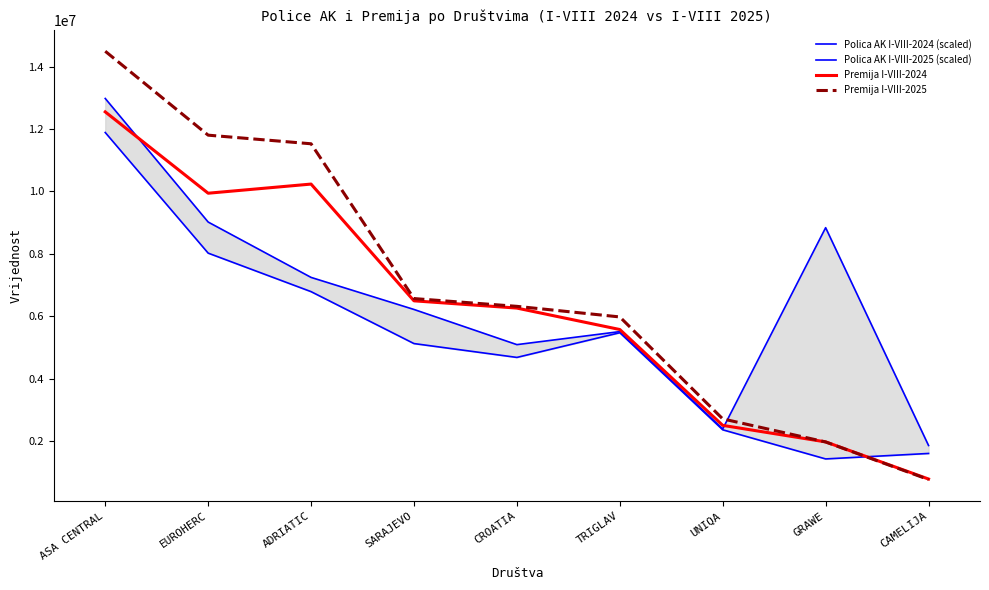

Reading right to left, transcribe all the data shown in this chart.

Polica AK I-VIII-2024 (scaled): CAMELIJA=1867893.3	GRAWE=8841424.4	UNIQA=2398887.2	TRIGLAV=5514239.5	CROATIA=5097164.5	SARAJEVO=6223172.7	ADRIATIC=7249384.3	EUROHERC=9022188.3	ASA CENTRAL=12978280.8
Polica AK I-VIII-2025 (scaled): CAMELIJA=1612752.6	GRAWE=1437637.6	UNIQA=2370642.8	TRIGLAV=5478463.3	CROATIA=4687621.3	SARAJEVO=5131057.7	ADRIATIC=6793708.7	EUROHERC=8027045.5	ASA CENTRAL=11888990.2
Premija I-VIII-2024: CAMELIJA=794238.0	GRAWE=1983117.0	UNIQA=2512252.0	TRIGLAV=5580900.0	CROATIA=6267511.0	SARAJEVO=6499539.0	ADRIATIC=10237545.0	EUROHERC=9944788.0	ASA CENTRAL=12549251.0
Premija I-VIII-2025: CAMELIJA=778082.0	GRAWE=1981207.0	UNIQA=2719455.0	TRIGLAV=5983701.0	CROATIA=6322981.0	SARAJEVO=6571958.0	ADRIATIC=11527799.0	EUROHERC=11803771.0	ASA CENTRAL=14490393.0